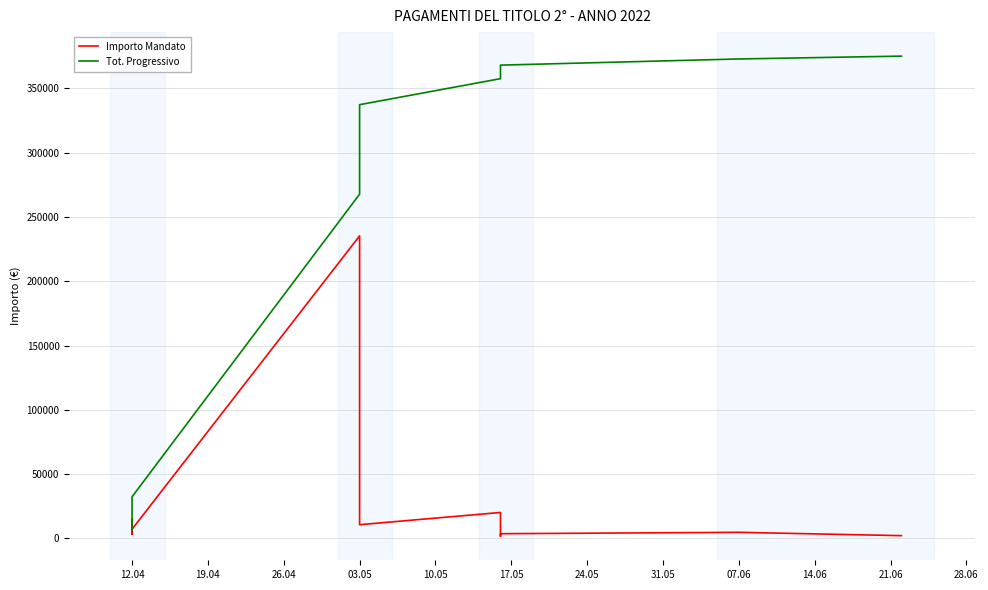

The Importo Mandato series shows 6900.2 at 07.06. True or false?

False